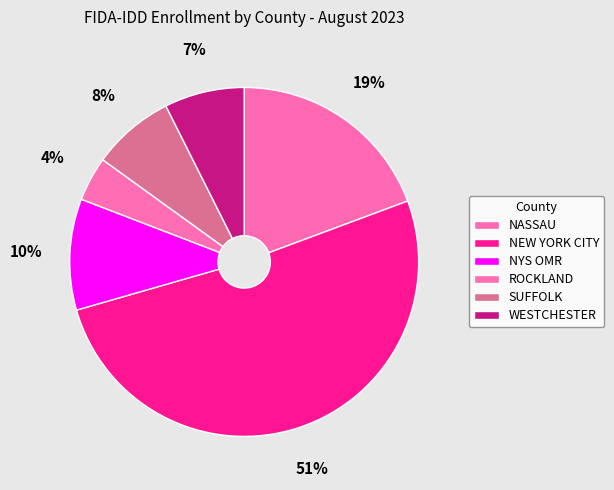

Rank the categories by value from highest to lowest.

NEW YORK CITY, NASSAU, NYS OMR, SUFFOLK, WESTCHESTER, ROCKLAND